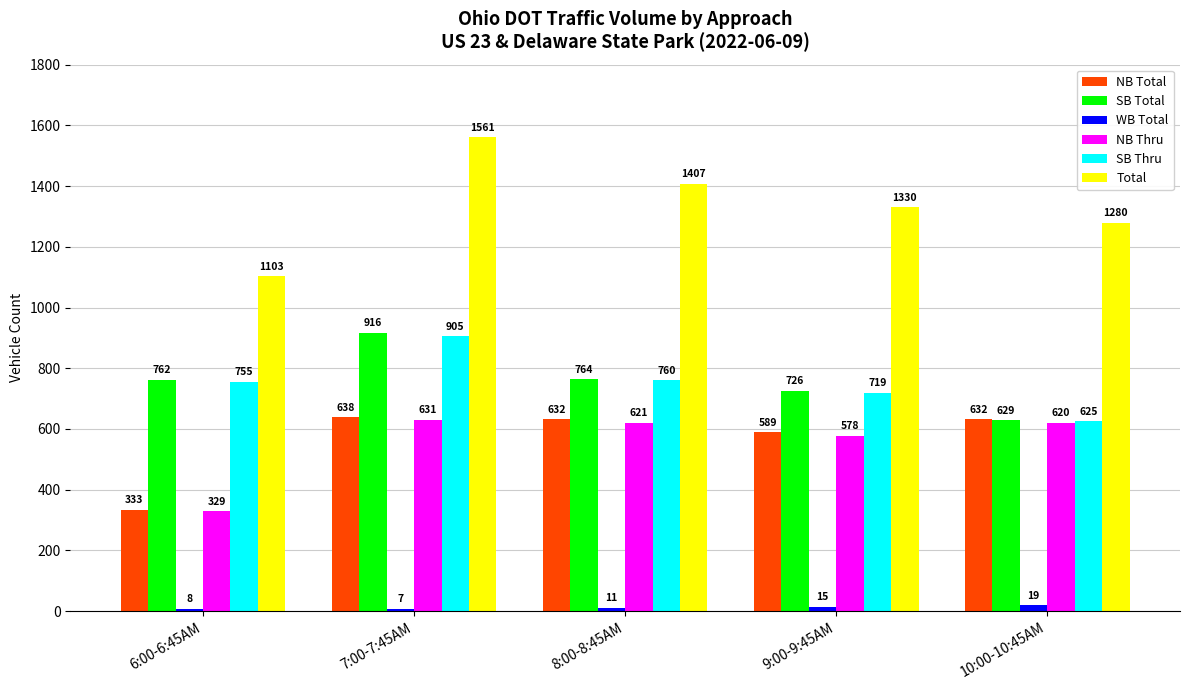

Are the bars grouped side by side (vs. stacked)?

Yes